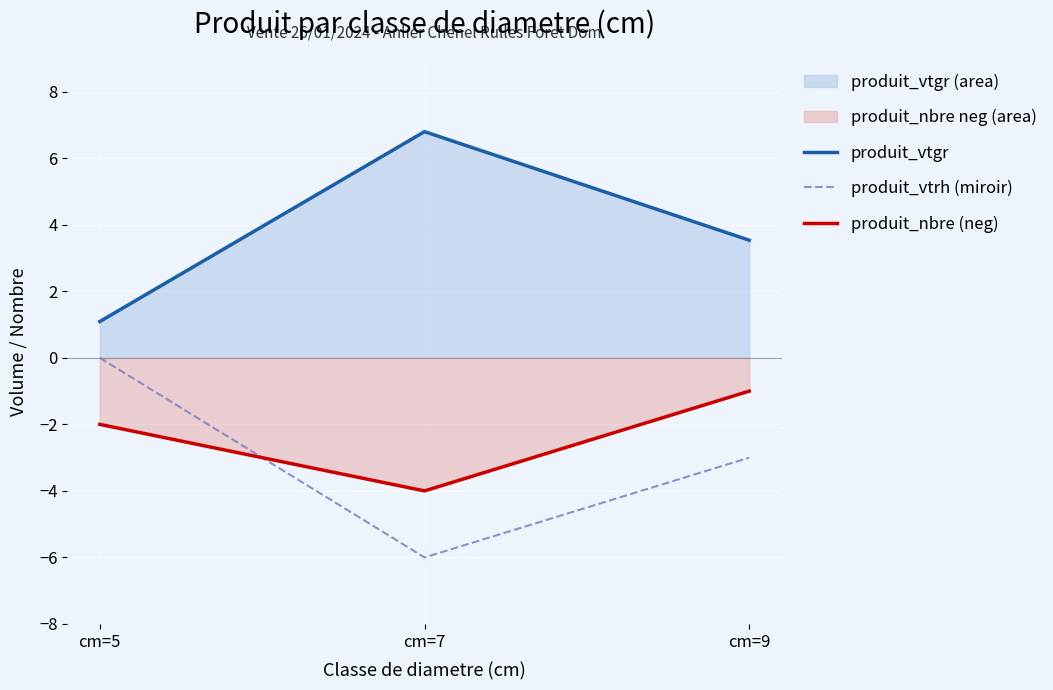

What is the lowest value of the produit_vtrh (miroir) series?

-6.0